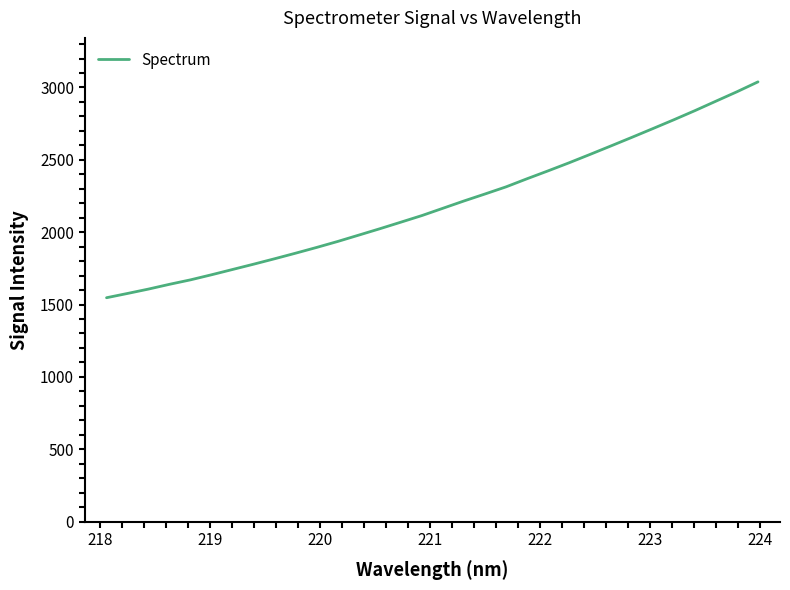

What is the smallest value displayed?

1546.8